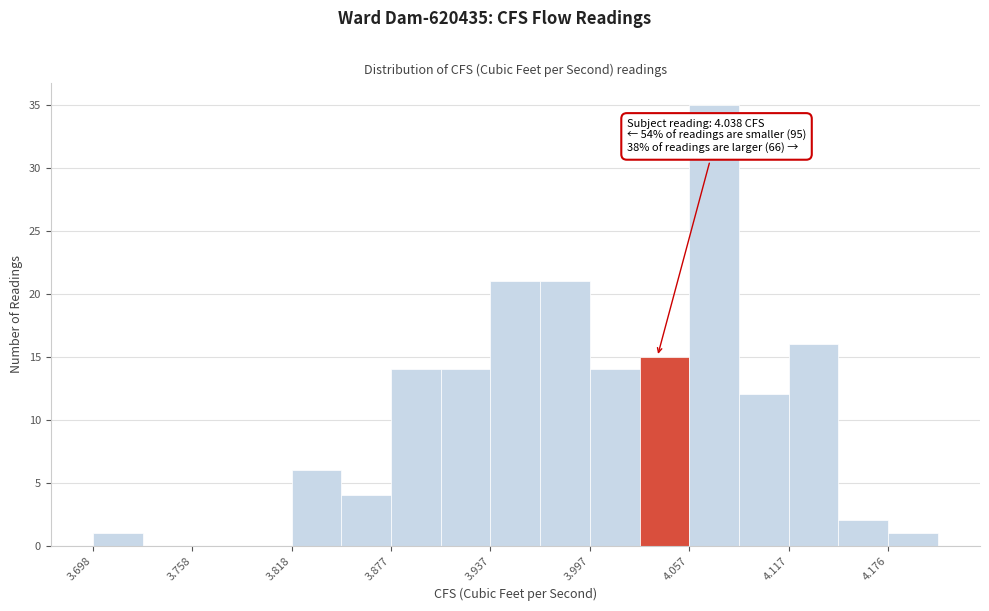

Around what value on the x-axis is the tallest bar? Give the approximate position of its centre, as read against the axis.

4.07